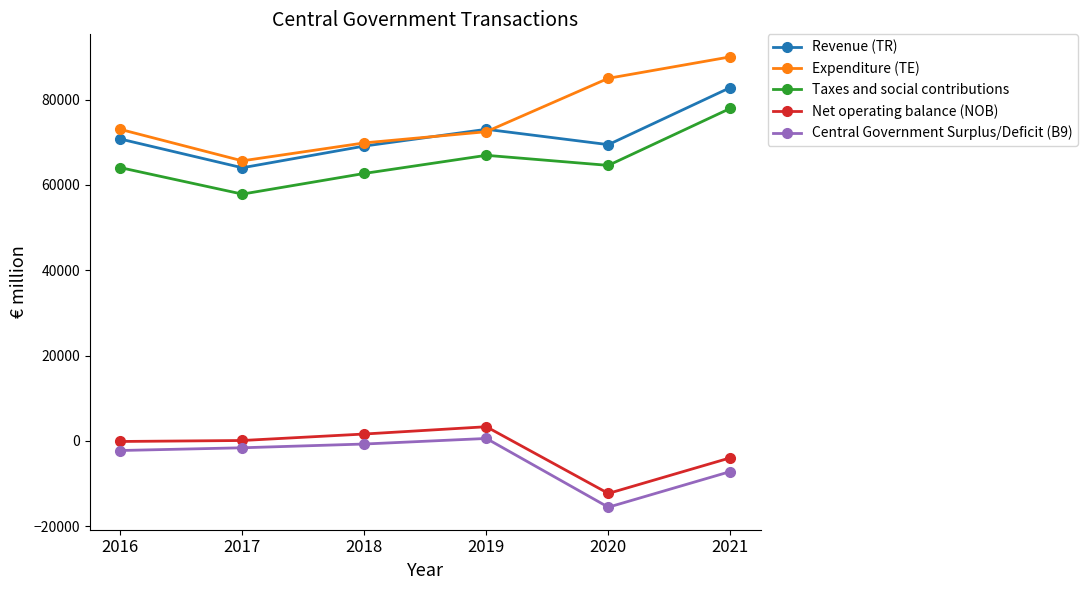

What is the difference between the Expenditure (TE) values at 2016 and 2017?

7383